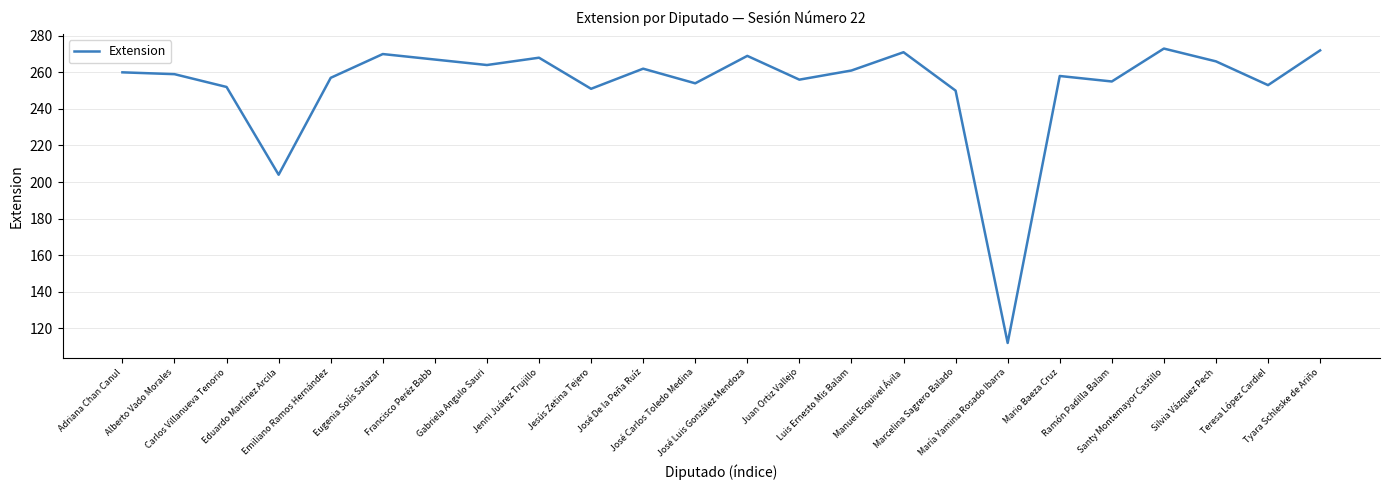

True or false: the data has more than 2 interior local peaks.

True